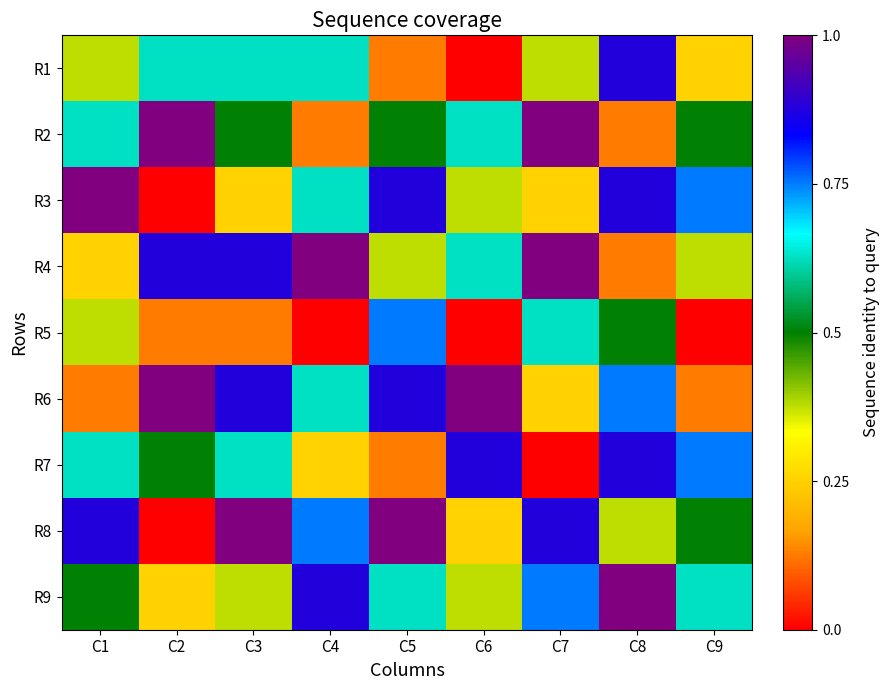

Reading right to left, transcribe all the data shown in this chart.

R1: C9=3	C8=8	C7=4	C6=1	C5=2	C4=6	C3=6	C2=6	C1=4
R2: C9=5	C8=2	C7=9	C6=6	C5=5	C4=2	C3=5	C2=9	C1=6
R3: C9=7	C8=8	C7=3	C6=4	C5=8	C4=6	C3=3	C2=1	C1=9
R4: C9=4	C8=2	C7=9	C6=6	C5=4	C4=9	C3=8	C2=8	C1=3
R5: C9=1	C8=5	C7=6	C6=1	C5=7	C4=1	C3=2	C2=2	C1=4
R6: C9=2	C8=7	C7=3	C6=9	C5=8	C4=6	C3=8	C2=9	C1=2
R7: C9=7	C8=8	C7=1	C6=8	C5=2	C4=3	C3=6	C2=5	C1=6
R8: C9=5	C8=4	C7=8	C6=3	C5=9	C4=7	C3=9	C2=1	C1=8
R9: C9=6	C8=9	C7=7	C6=4	C5=6	C4=8	C3=4	C2=3	C1=5